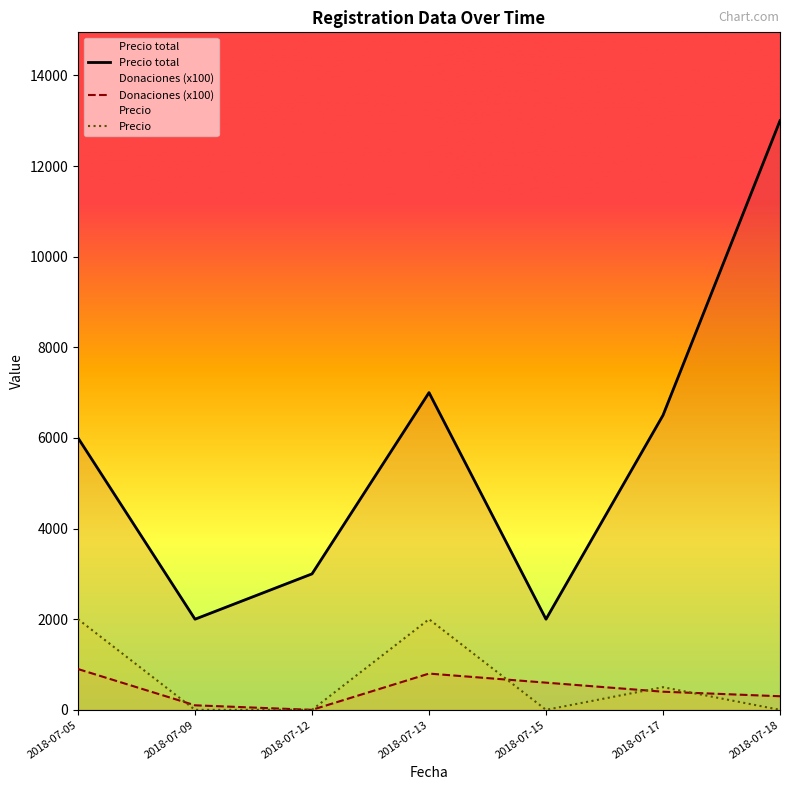

Which label corresponds to the largest value in the chart?

2018-07-18